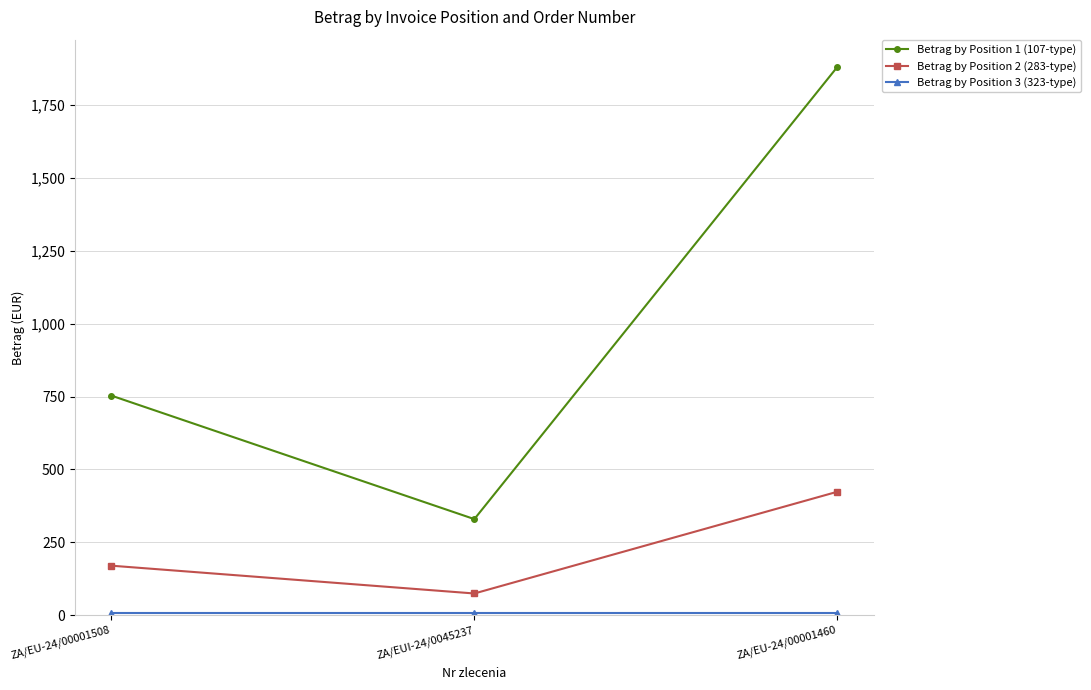

What is the minimum value for Betrag by Position 2 (283-type)?

74.1